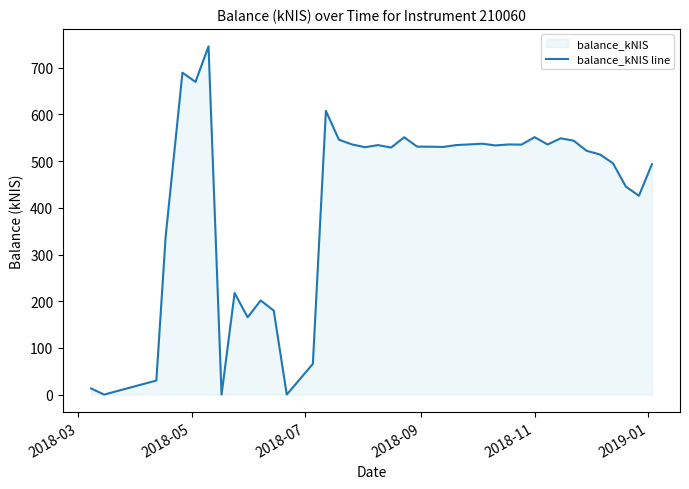

What is the maximum value shown in the chart?

746.0